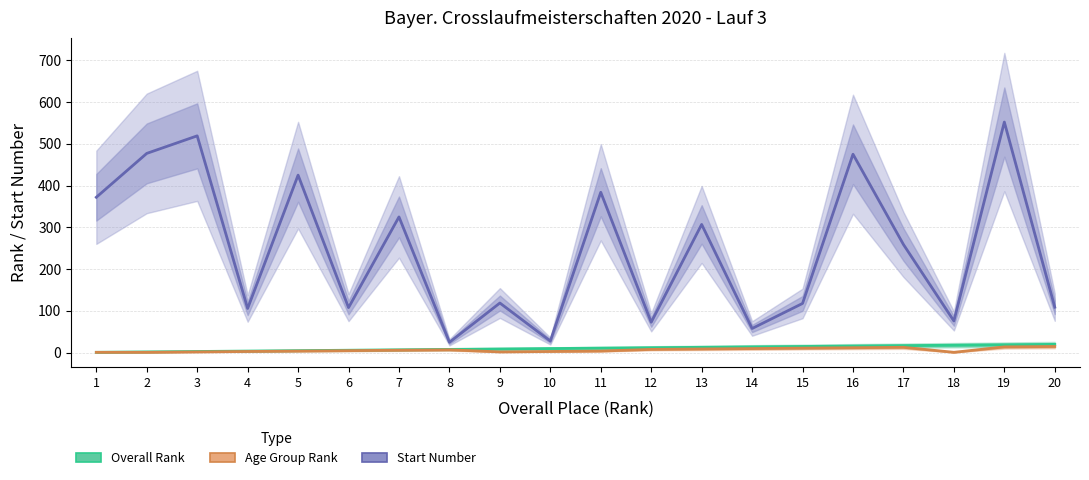

At which label is Start Number closest to 288?

13